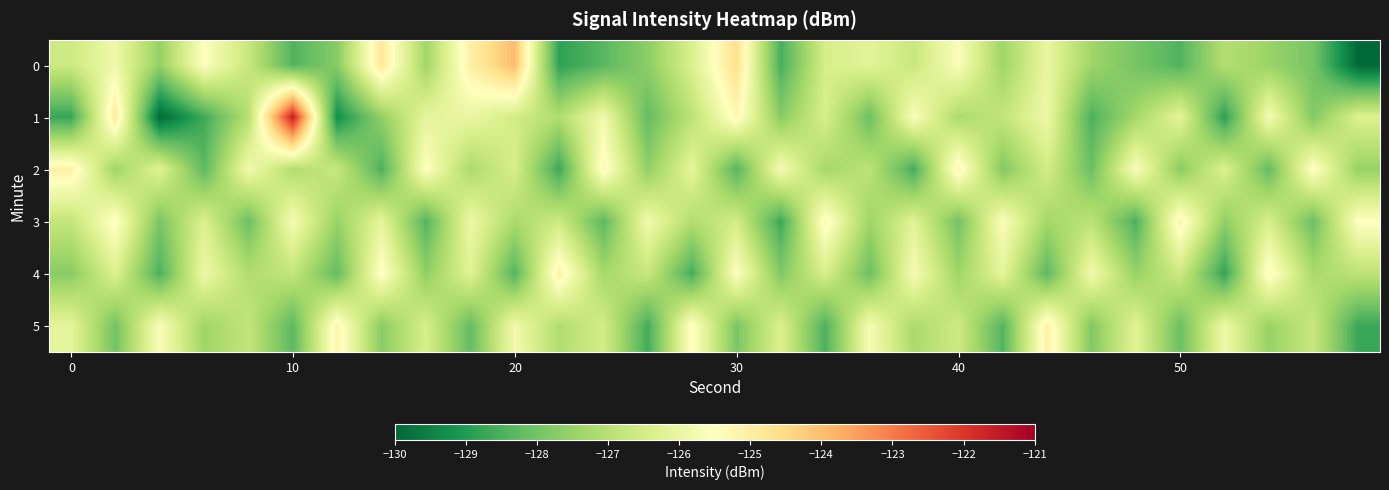

Count the number of categories in the chart.

30